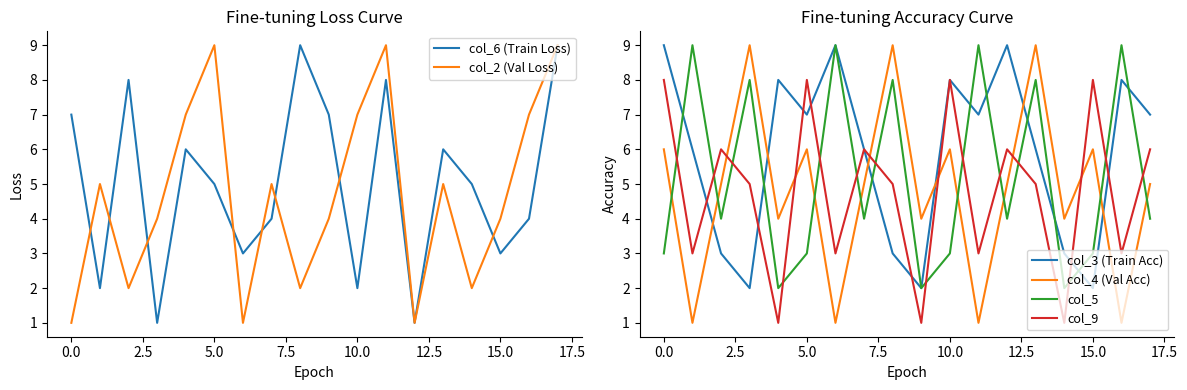

In col_2 (Val Loss), how many points are lower than both neighbors (excluding endpoints)?

5